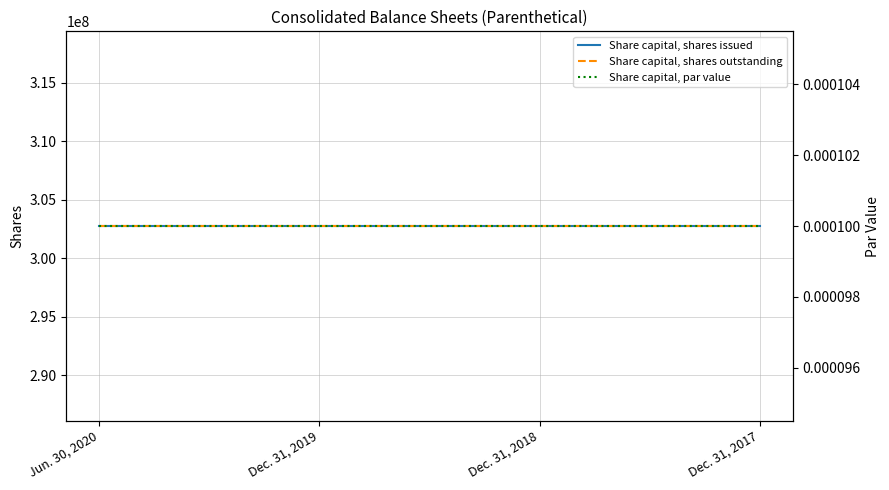

At which category is the sum across all series the highest?

Jun. 30, 2020